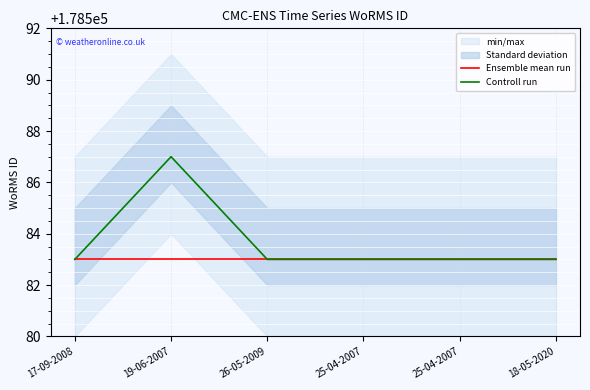

Reading left to right, list all the values displayed in this chart.

Ensemble mean run: 17-09-2008=178583	19-06-2007=178583	26-05-2009=178583	25-04-2007=178583	25-04-2007=178583	18-05-2020=178583
Controll run: 17-09-2008=178583	19-06-2007=178587	26-05-2009=178583	25-04-2007=178583	25-04-2007=178583	18-05-2020=178583